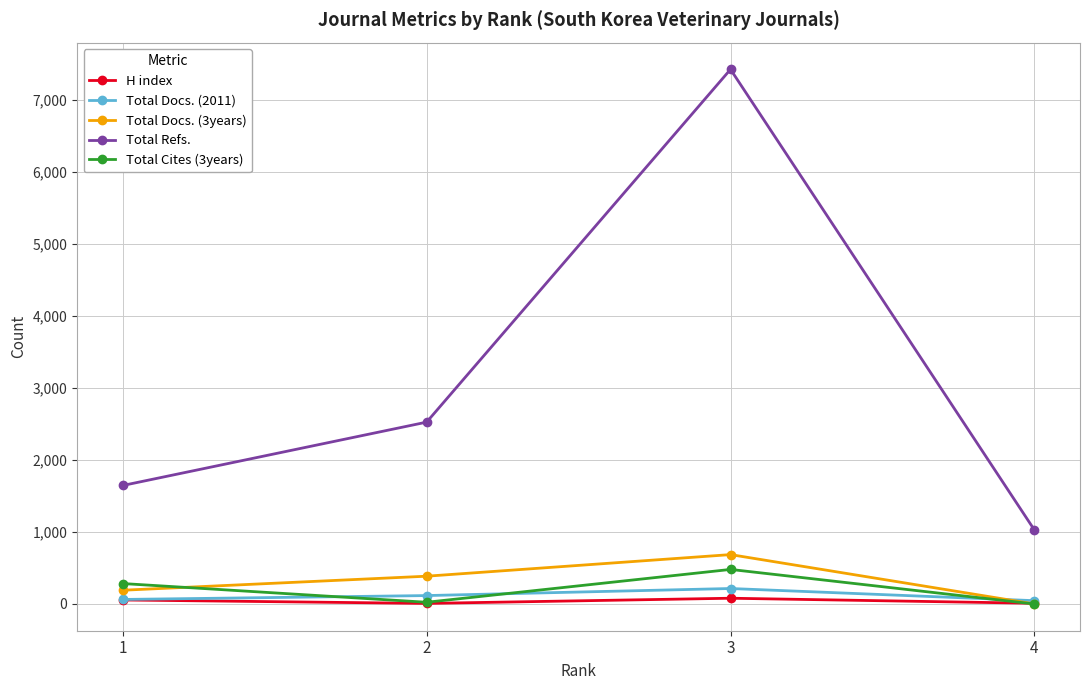

What is the average value of the Total Docs. (2011) series?

110